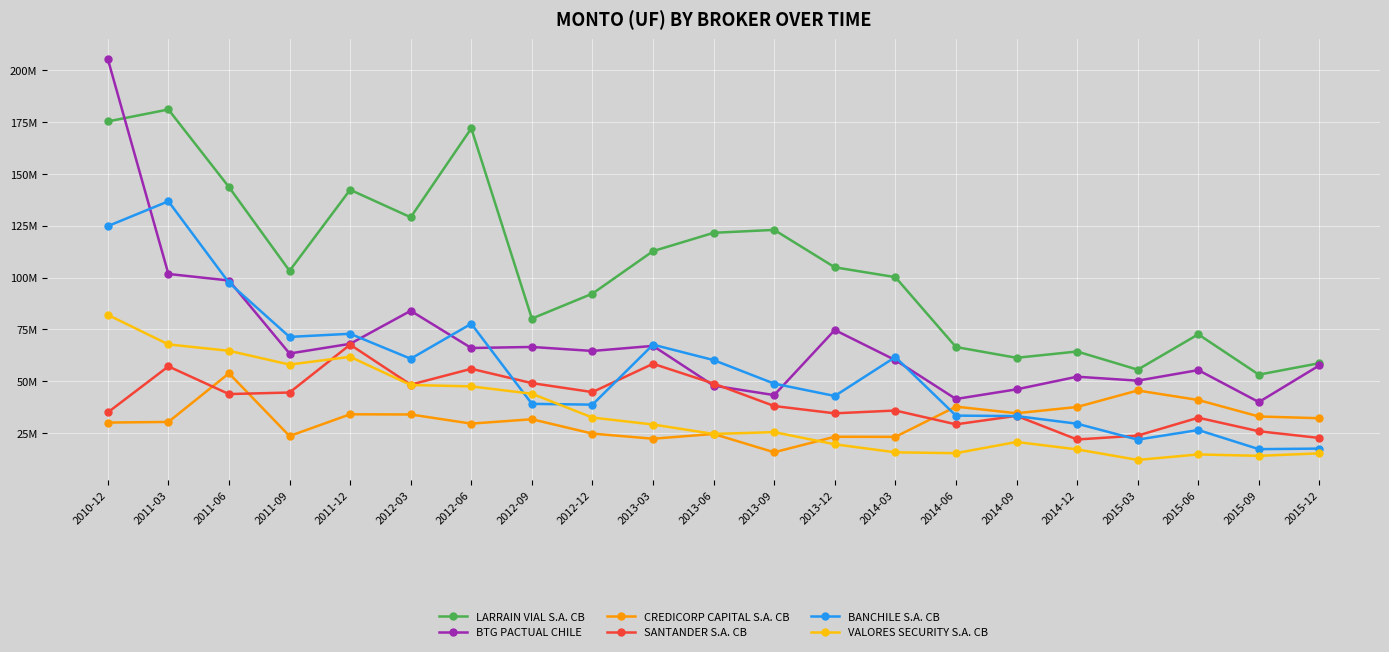

At which category does CREDICORP CAPITAL S.A. CB reach its first local valley?

2011-09